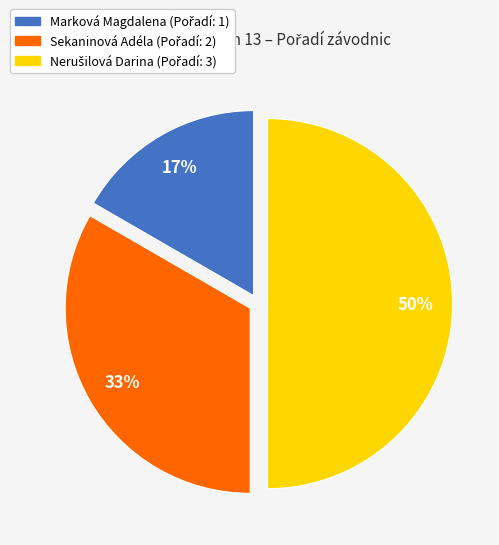

Between Marková Magdalena and Sekaninová Adéla, which is larger?

Sekaninová Adéla